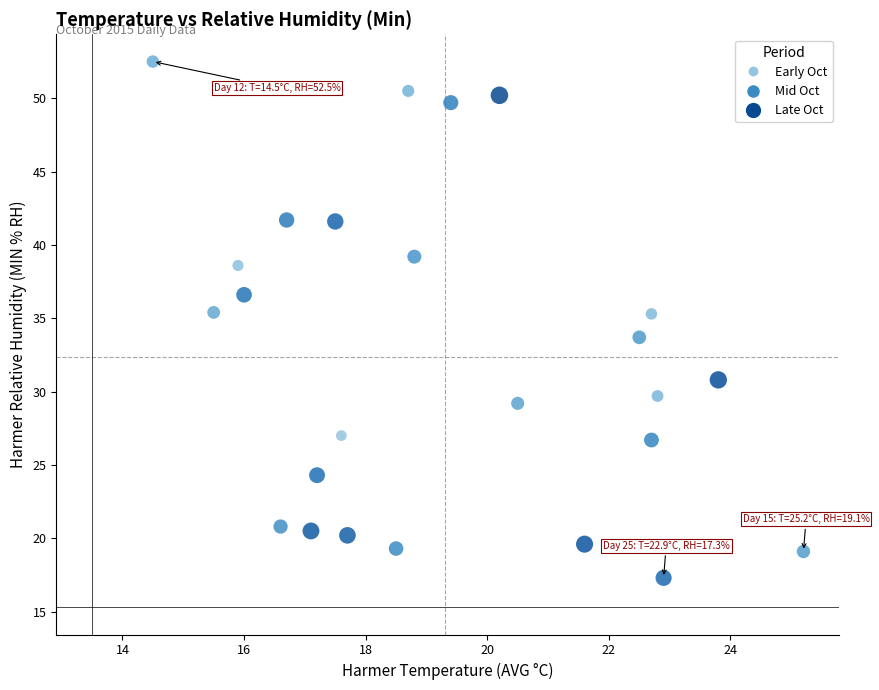

What is the range of Y values (max minus min)?

35.2